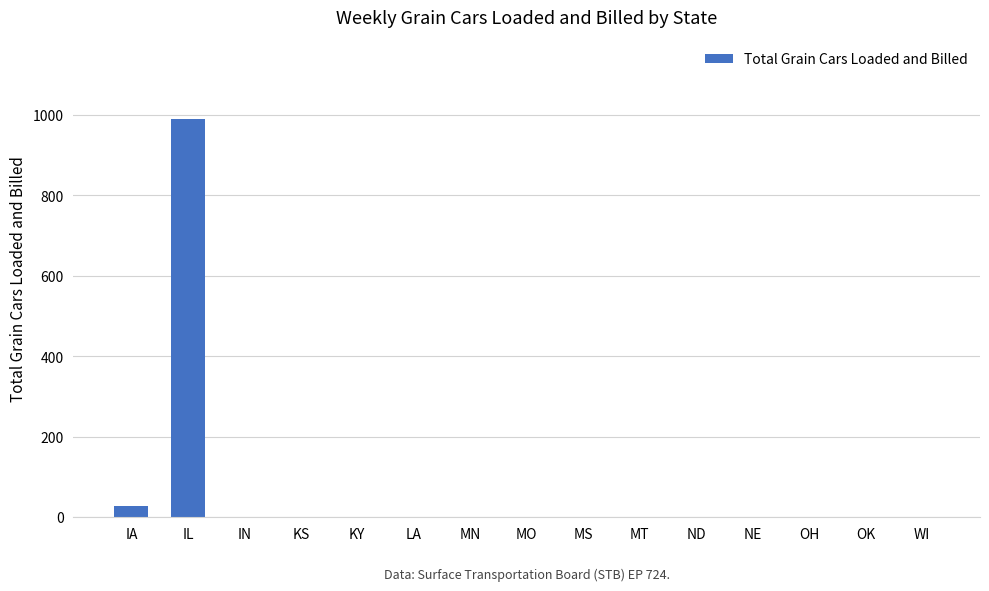

Which label corresponds to the largest value in the chart?

IL